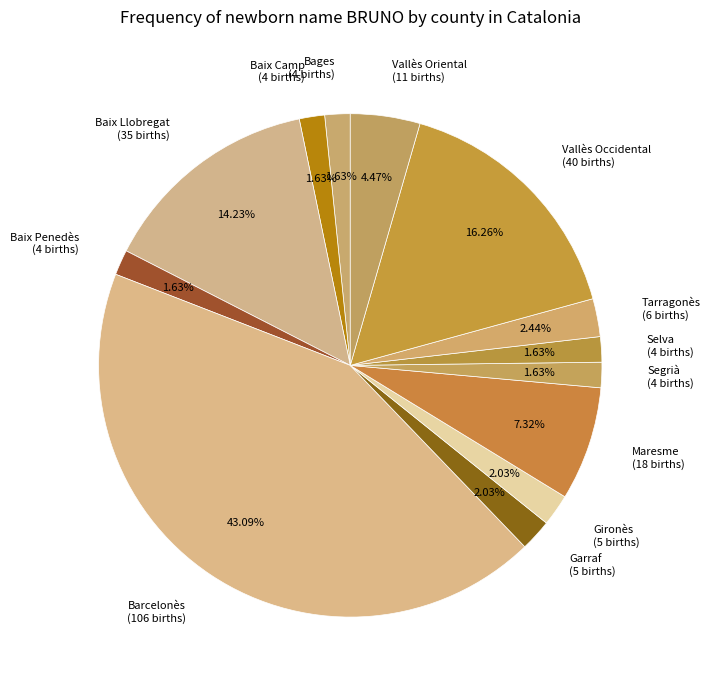

Which has a higher value, Bages (4 births) or Baix Llobregat (35 births)?

Baix Llobregat (35 births)